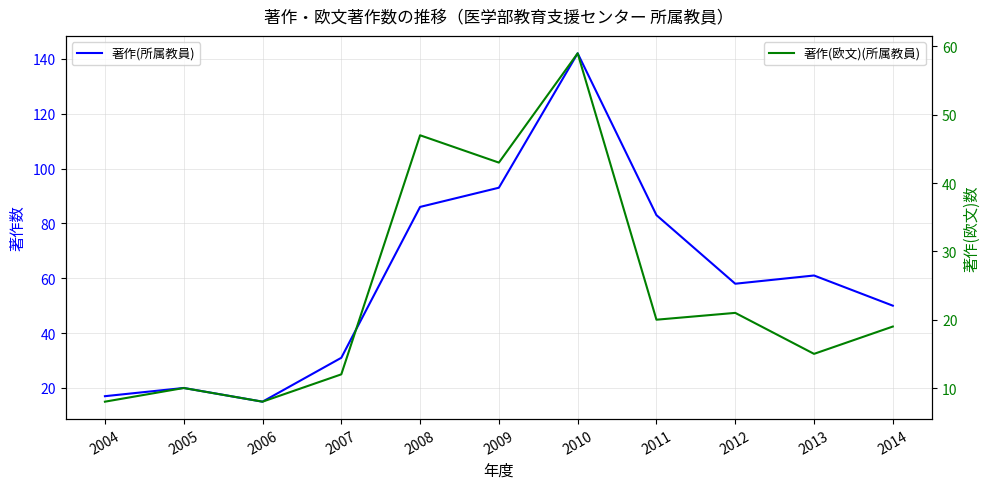

What are all the series names shown in the legend?

著作(所属教員), 著作(欧文)(所属教員)